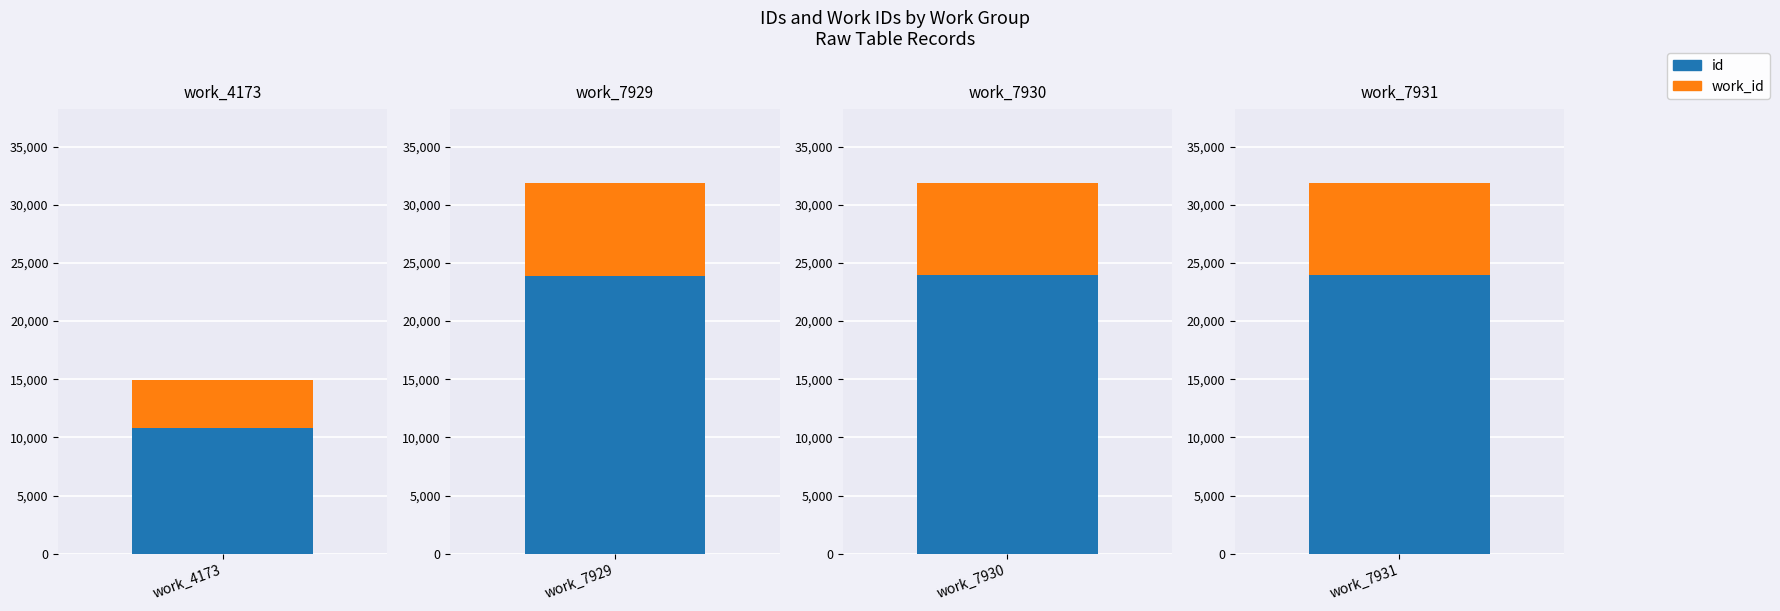

Where is work_id nearest to the value 6052?

work_7929